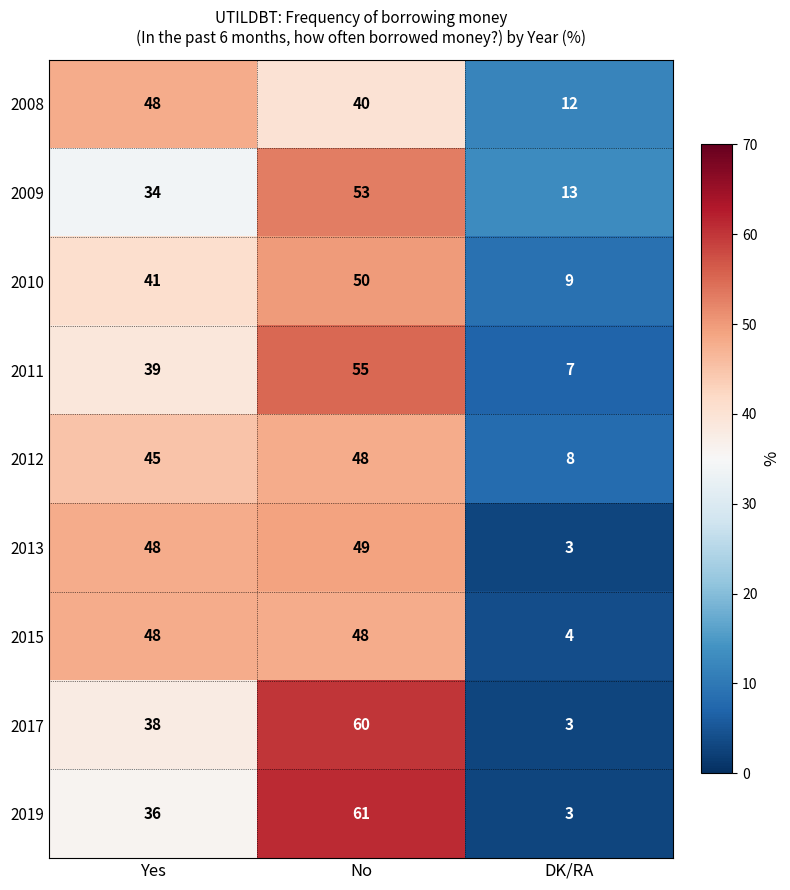

Read the 2012 value at DK/RA, to the nearest 5.

10